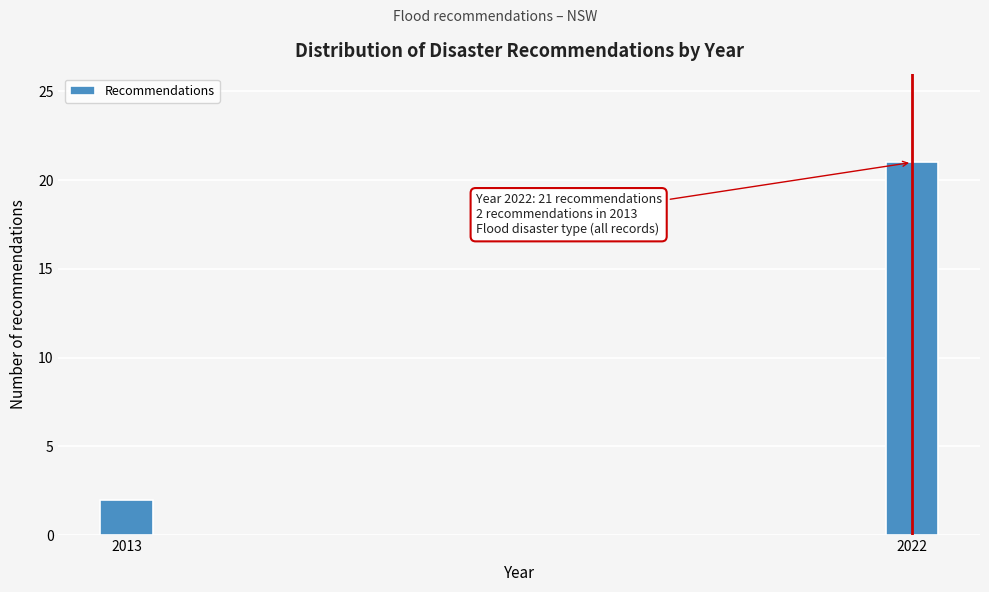

Reading left to right, what are all the values shown in this chart?

2	21